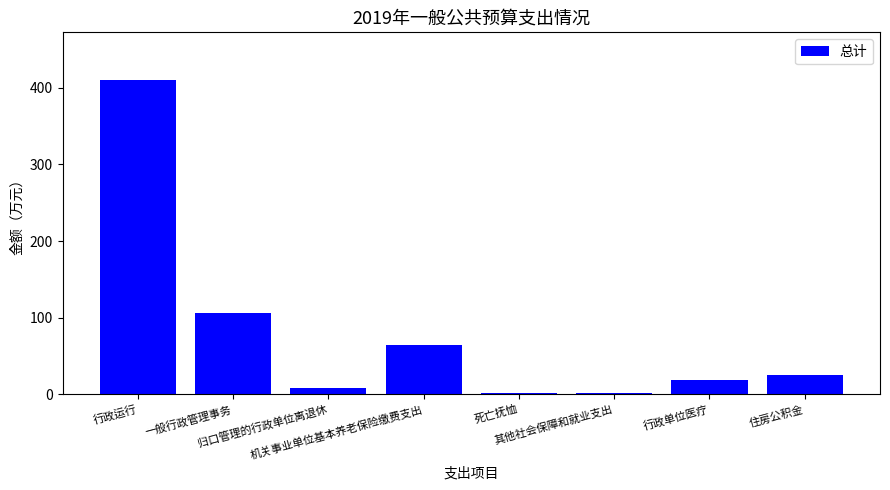

What is the average value?

79.5